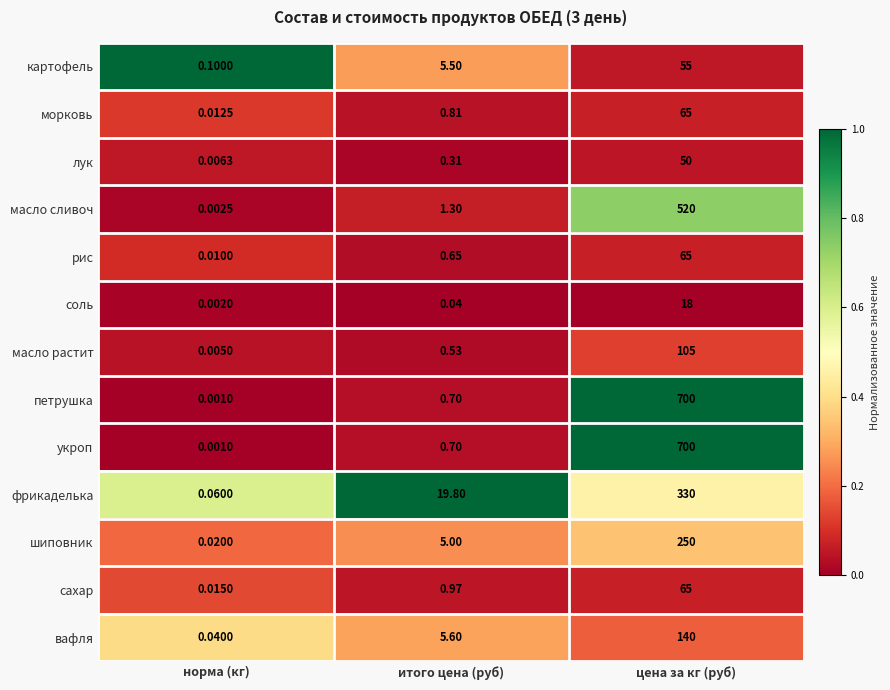

At which label does петрушка reach its minimum?

норма (кг)